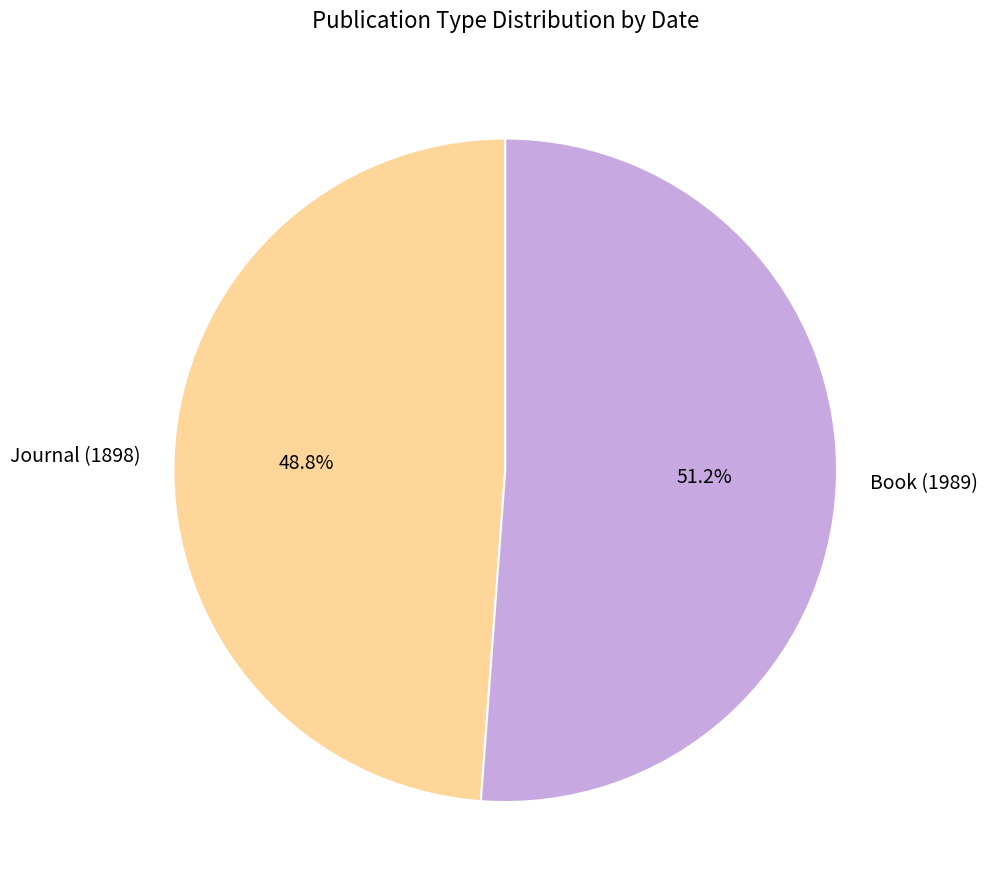

What is the smallest slice in the pie chart?

Journal (1898)